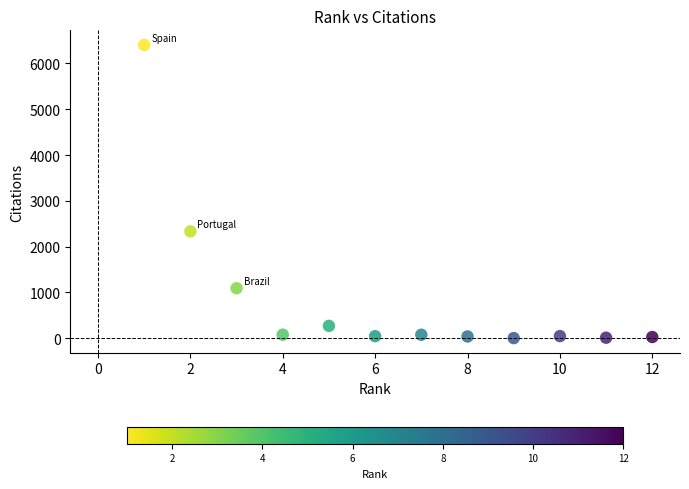

What Y value in the scatter plot is closest to 3203?

2334